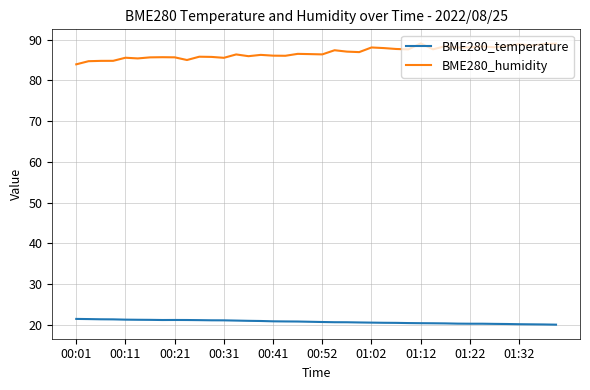

Which series has the largest range (max minus min)?

BME280_humidity